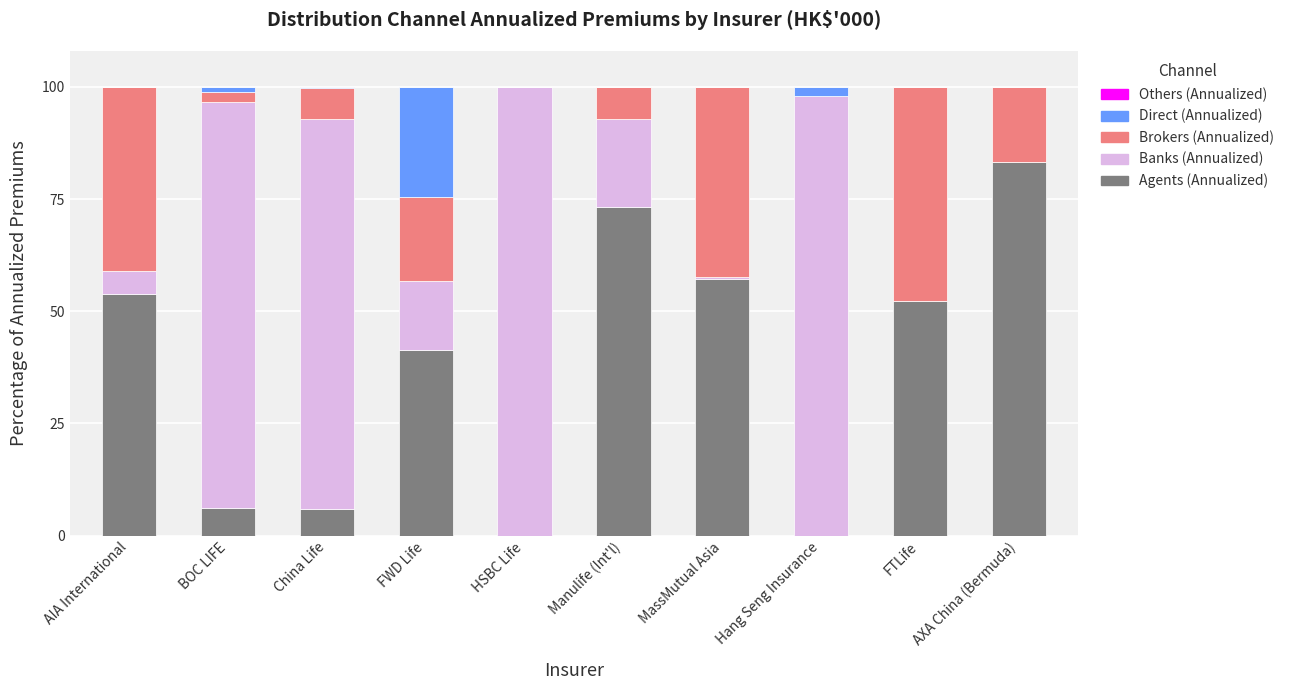

What is the maximum value for Agents (Annualized)?

83.3